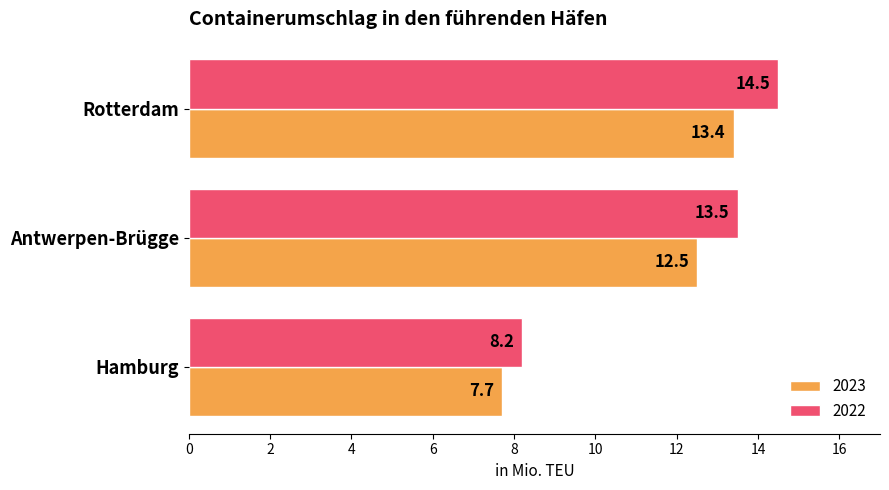

What is the difference between the maximum and minimum values in the 2023 series?

5.7